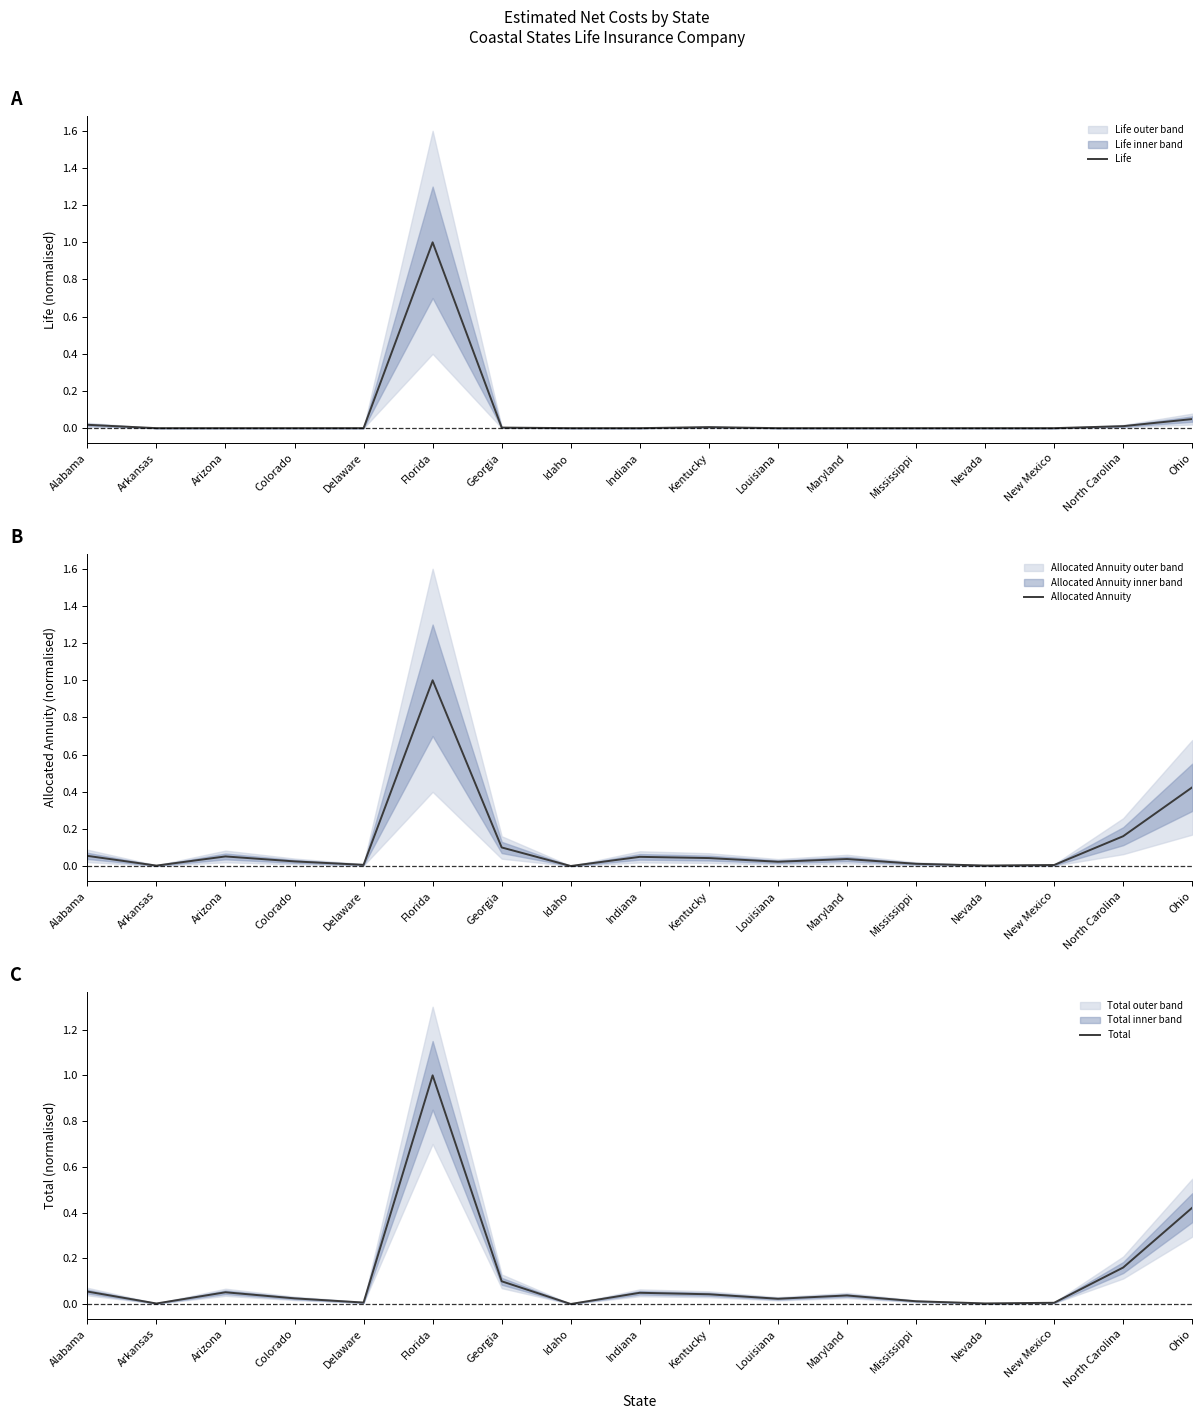

Reading left to right, extract all data points from this chart.

Life: 0.0	0.0	0.0	0.0	0.0	1.0	0.0	0.0	0.0	0.0	0.0	0.0	0.0	0.0	0.0	0.0	0.0
Allocated Annuity: 0.1	0.0	0.1	0.0	0.0	1.0	0.1	0.0	0.1	0.0	0.0	0.0	0.0	0.0	0.0	0.2	0.4
Total: 0.1	0.0	0.1	0.0	0.0	1.0	0.1	0.0	0.0	0.0	0.0	0.0	0.0	0.0	0.0	0.2	0.4